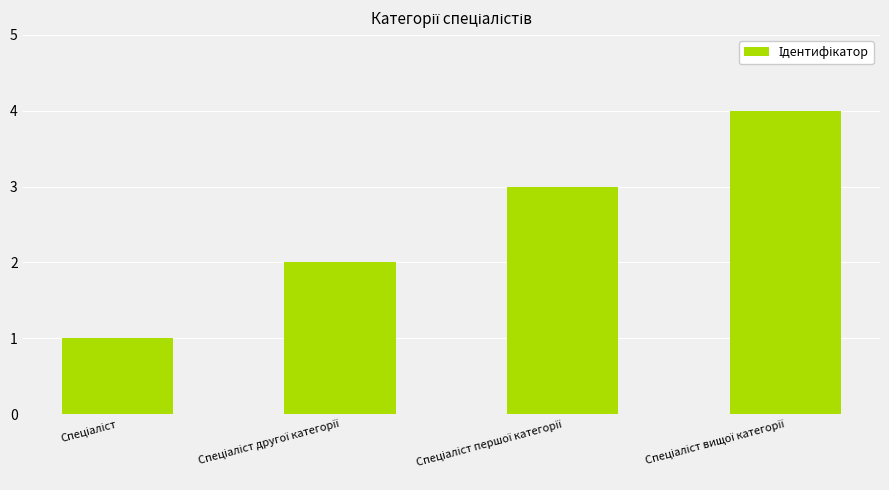

What is the difference between the maximum and minimum values?

3